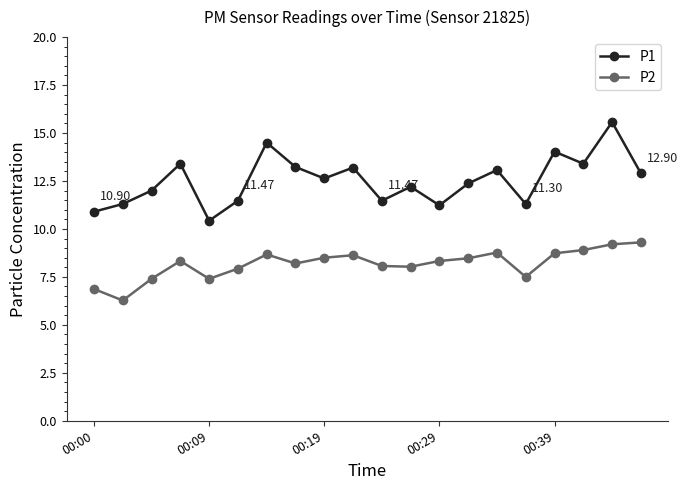

Rank the series by their maximum value, from highest to lowest.

P1, P2